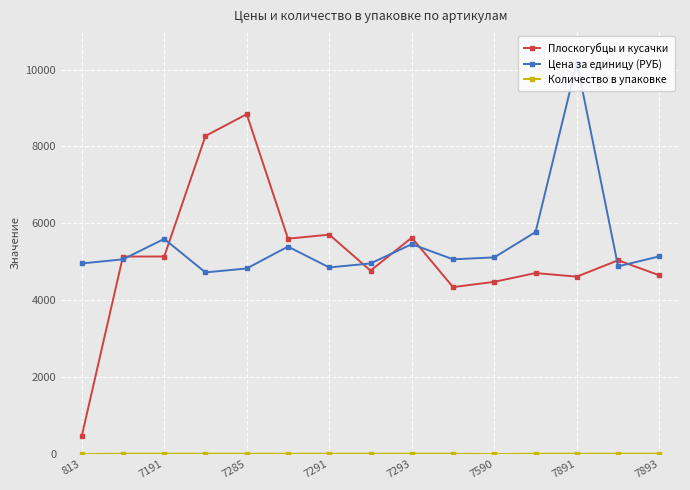

At how many categories does at least one series exceed 1531?

15